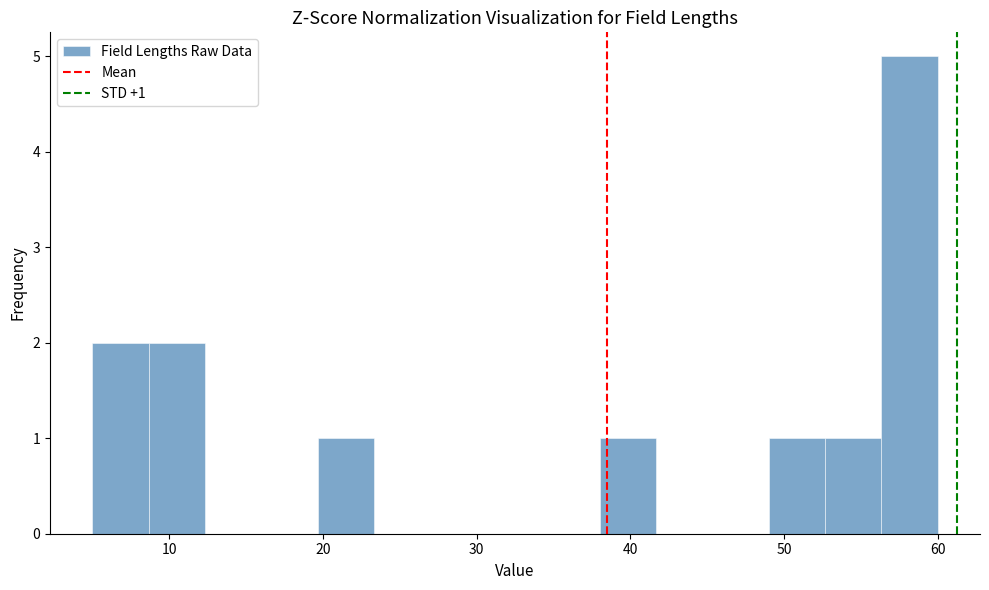

Read against the x-axis, roughly where is the centre of the tallest bar?

58